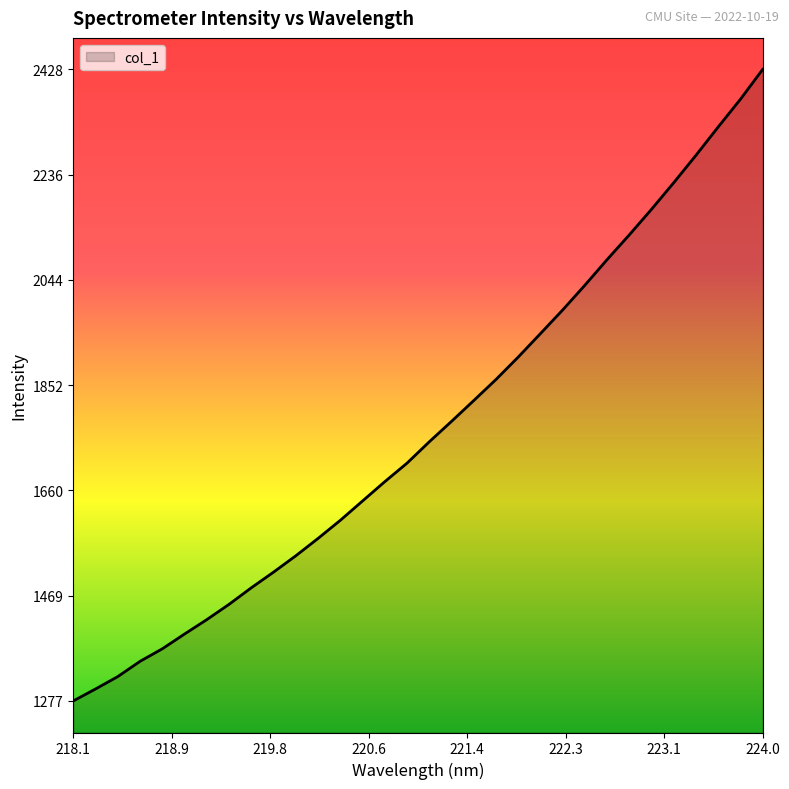

What is the greatest value displayed?

2427.7